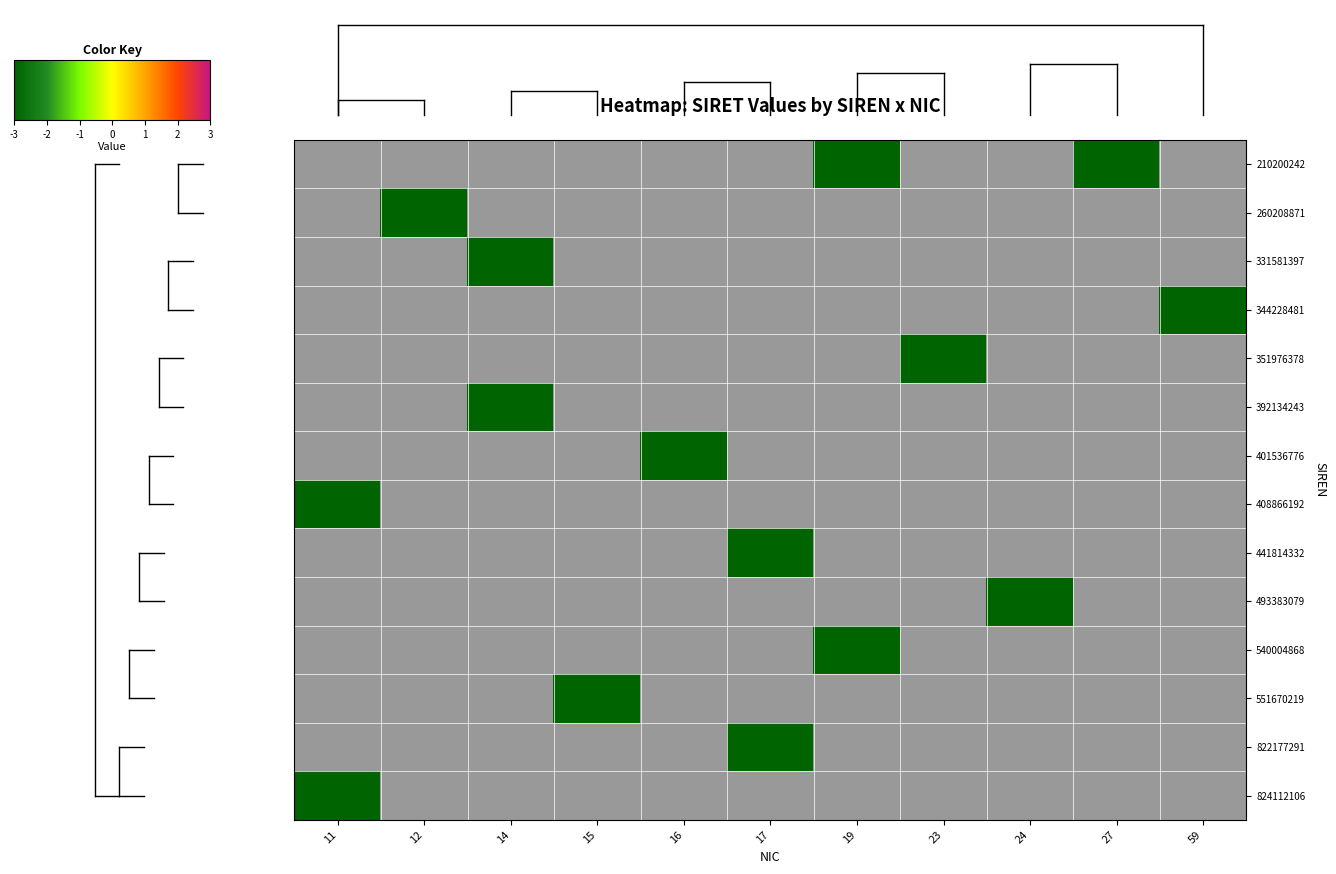

What is the minimum value shown in the chart?

-3.0